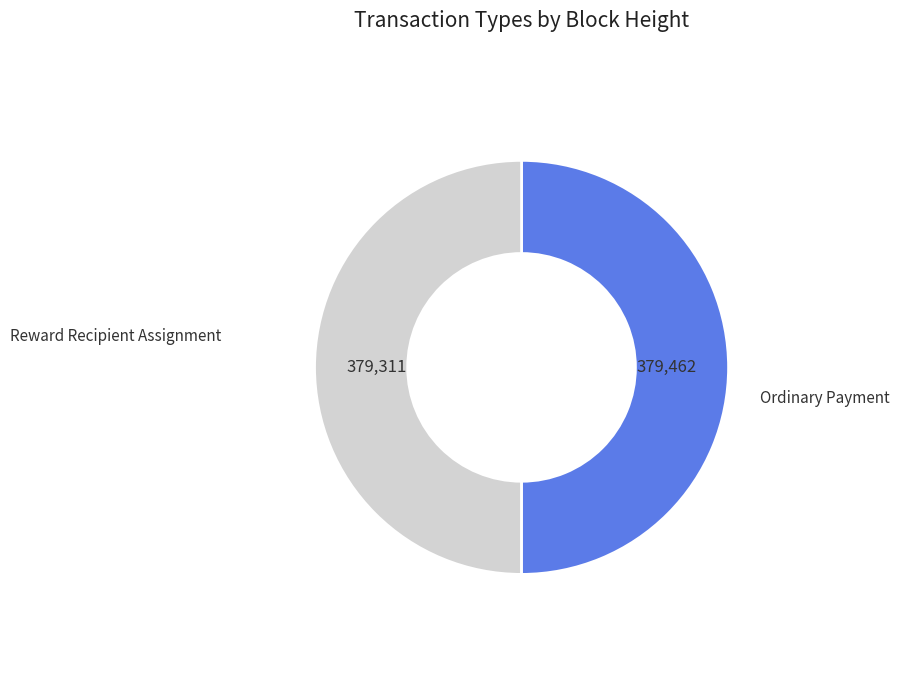

Count the number of slices in the pie.

2